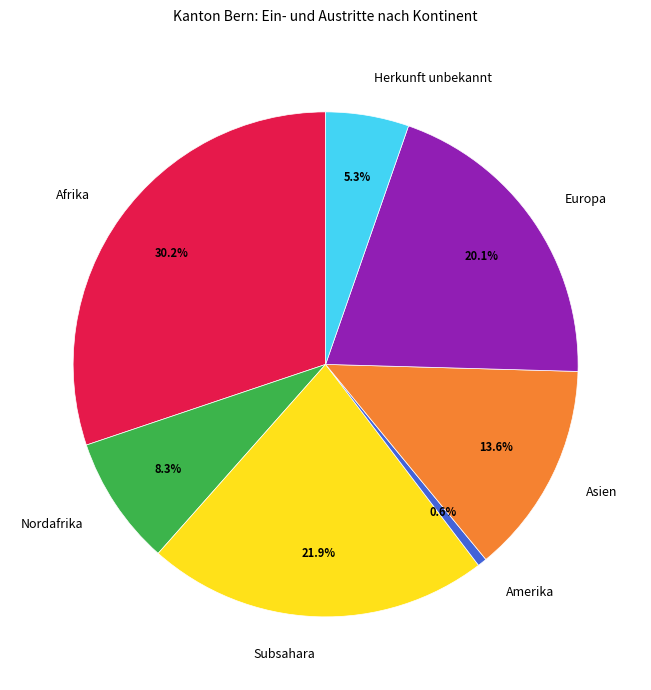

What is the largest slice in the pie chart?

Afrika